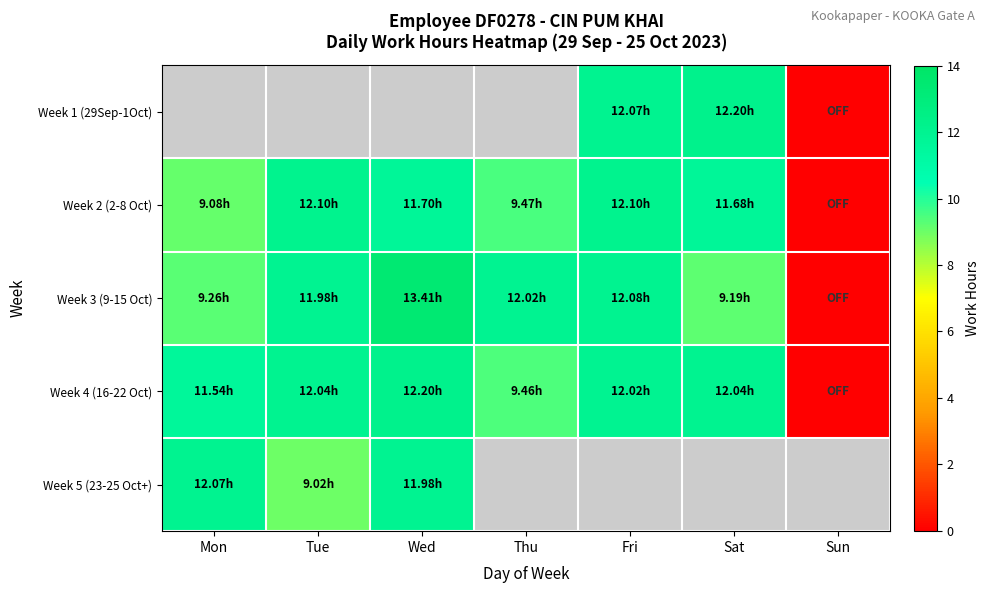

Which has a higher value, Mon or Sat?

Sat